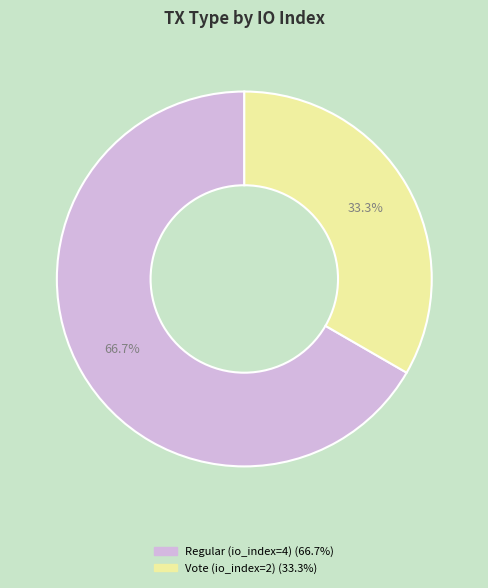

Count the number of slices in the pie.

2